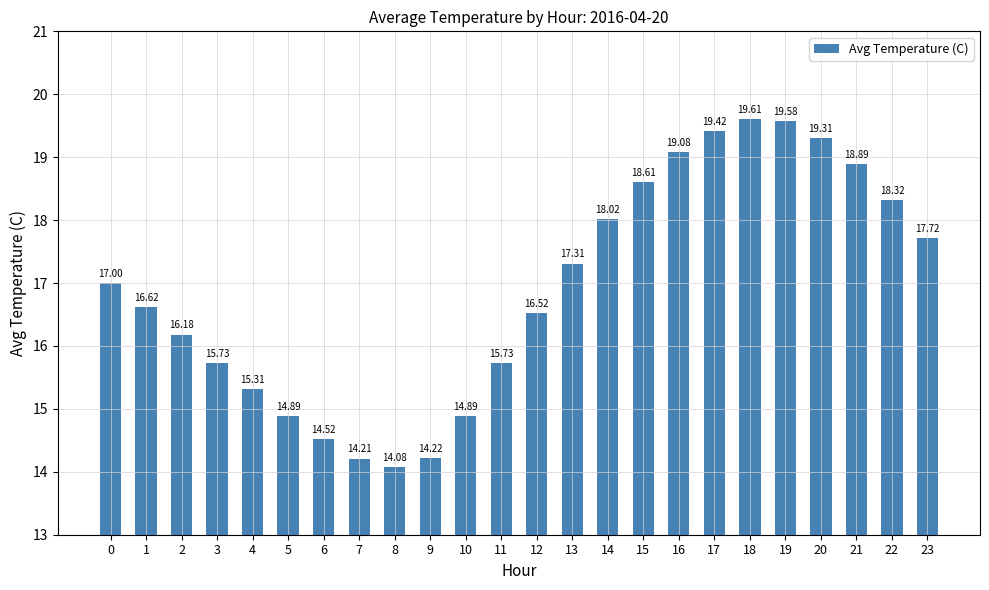

What is the difference between the values at 13 and 1?

0.7